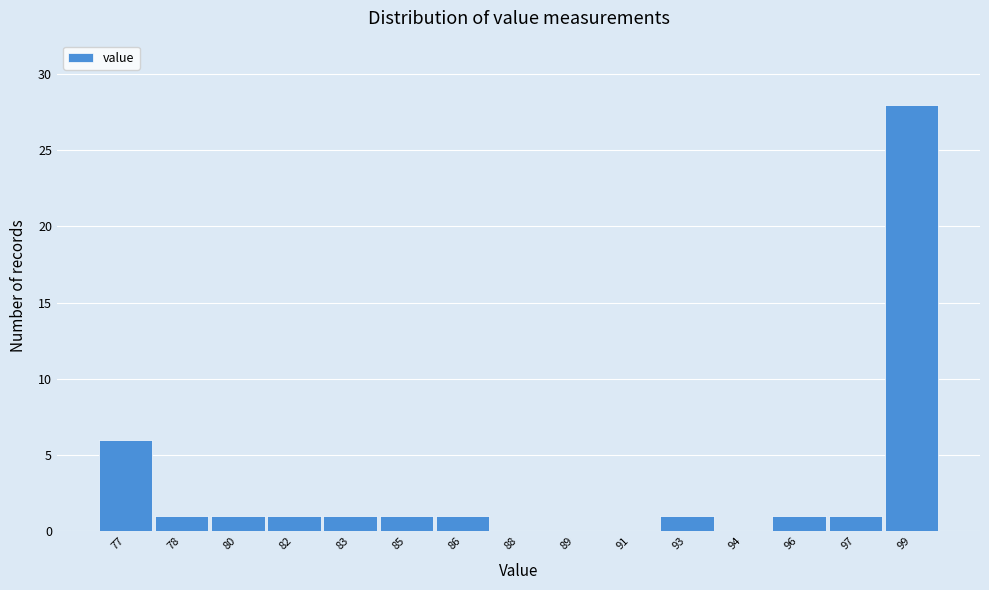

Reading left to right, extract all data points from this chart.

77=6	78=1	80=1	82=1	83=1	85=1	86=1	88=0	89=0	91=0	93=1	94=0	96=1	97=1	99=28